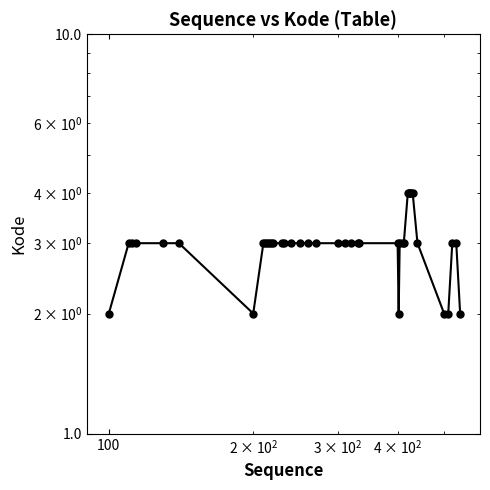

What is the value of the 8th point from the left?

3